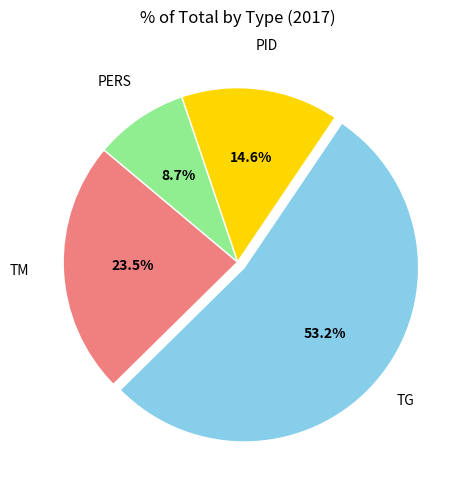

Is there a majority slice in this chart?

Yes